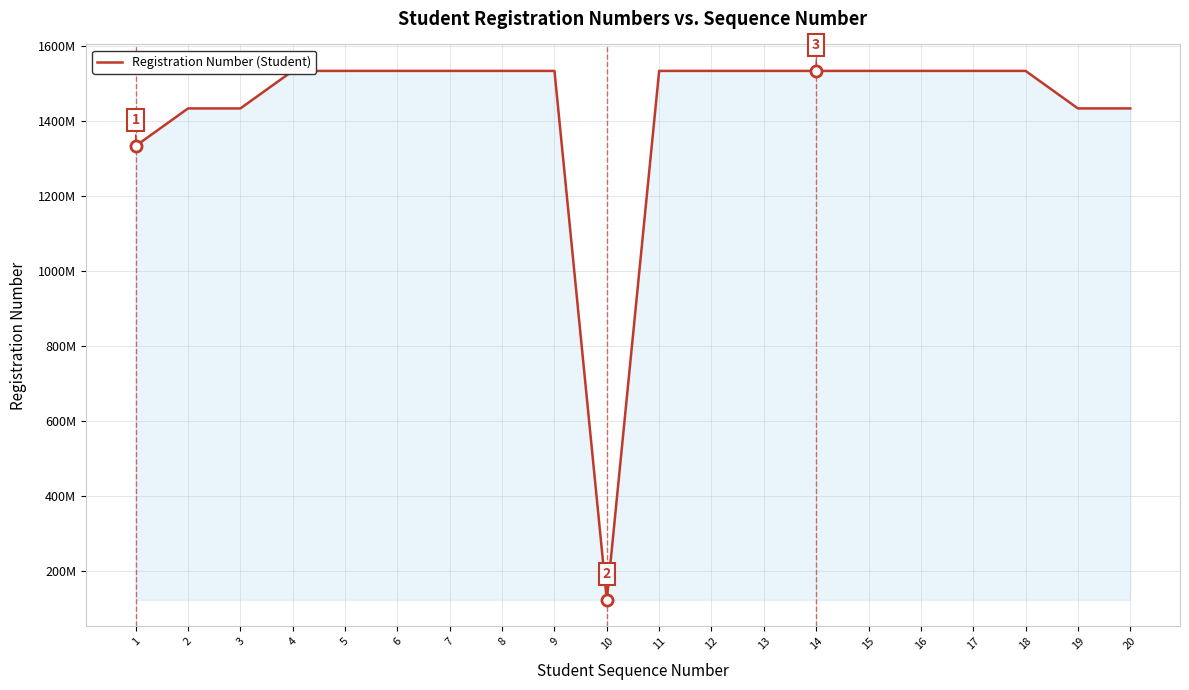

Rank the categories by value from lowest to highest.

10, 1, 3, 19, 2, 20, 16, 4, 5, 17, 8, 11, 6, 12, 9, 18, 13, 15, 14, 7